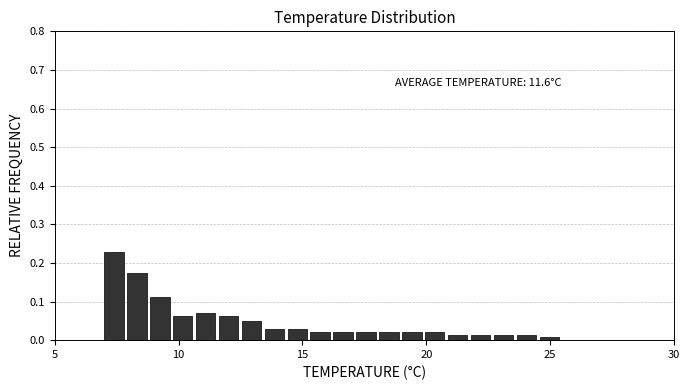

Read against the x-axis, roughly where is the centre of the tallest bar?

7.5